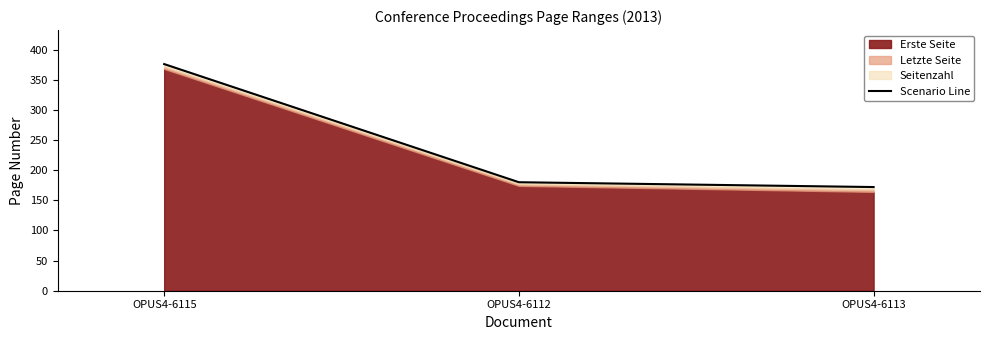

What is the label of the 2nd point from the left?

OPUS4-6112